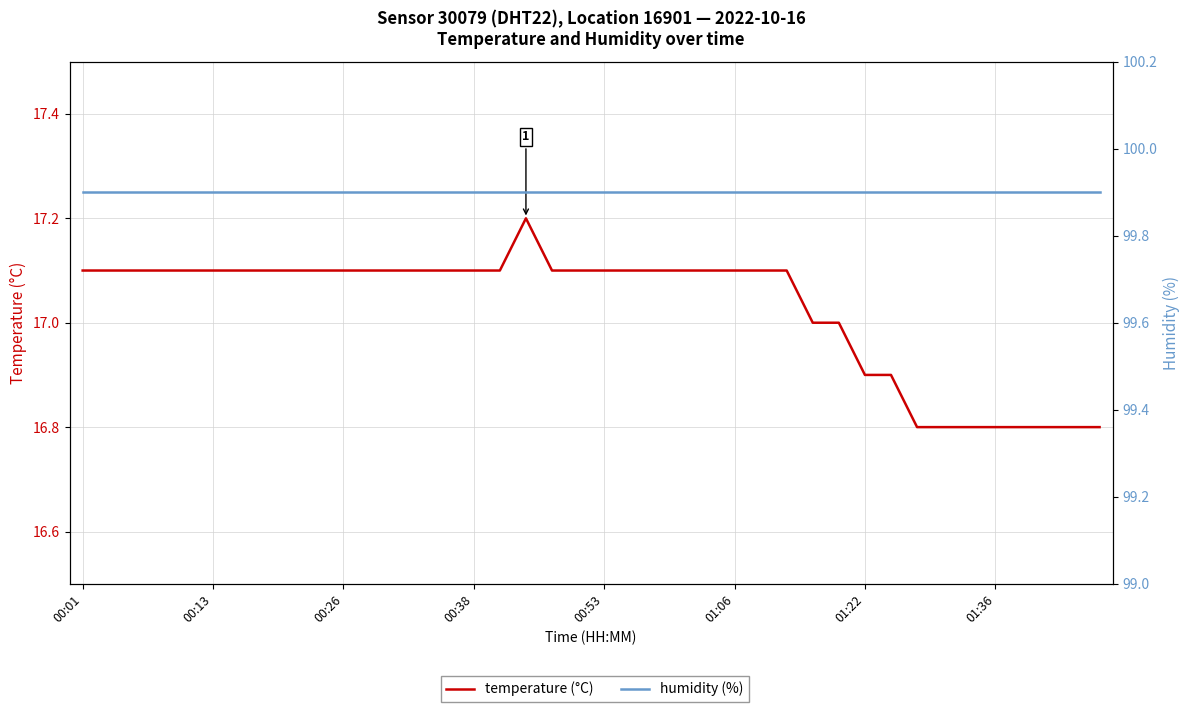

What is the label of the 36th point from the right?

00:53